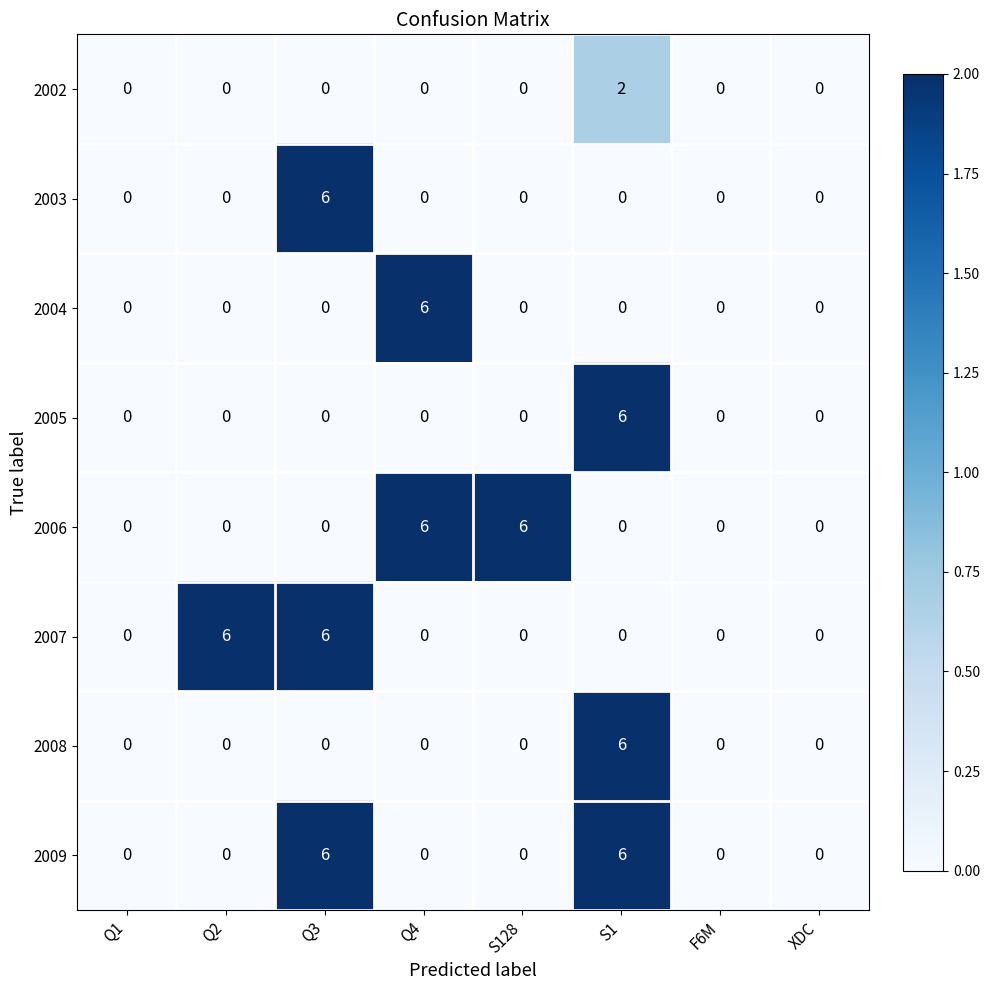

What is the difference between the maximum and minimum values in the 2008 series?

6